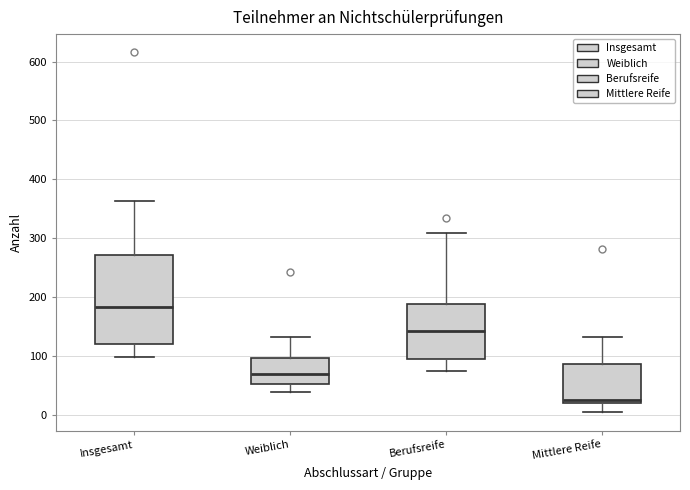

Where is the upper edge of the box for Mittlere Reife on the y-axis? The values are not printed on the chart, so give them approximately, as read against the axis.

90